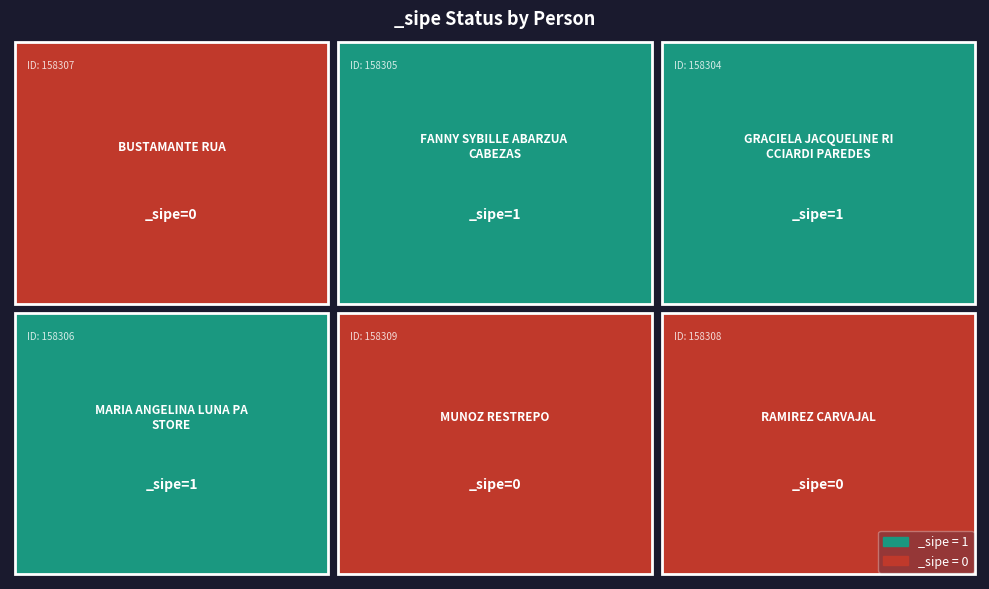

Reading left to right, list all the values displayed in this chart.

0	1	1	1	0	0